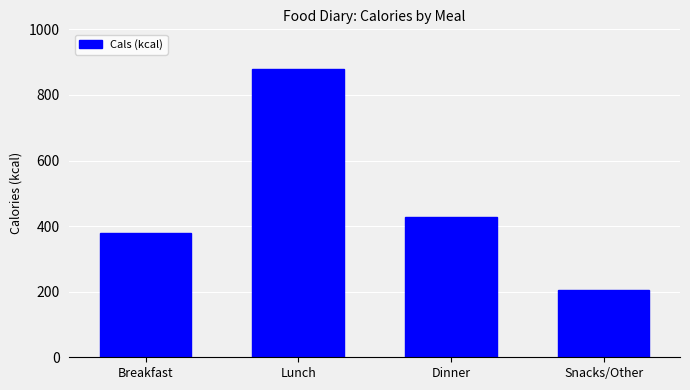

Reading left to right, what are all the values shown in this chart?

379	879	429	205